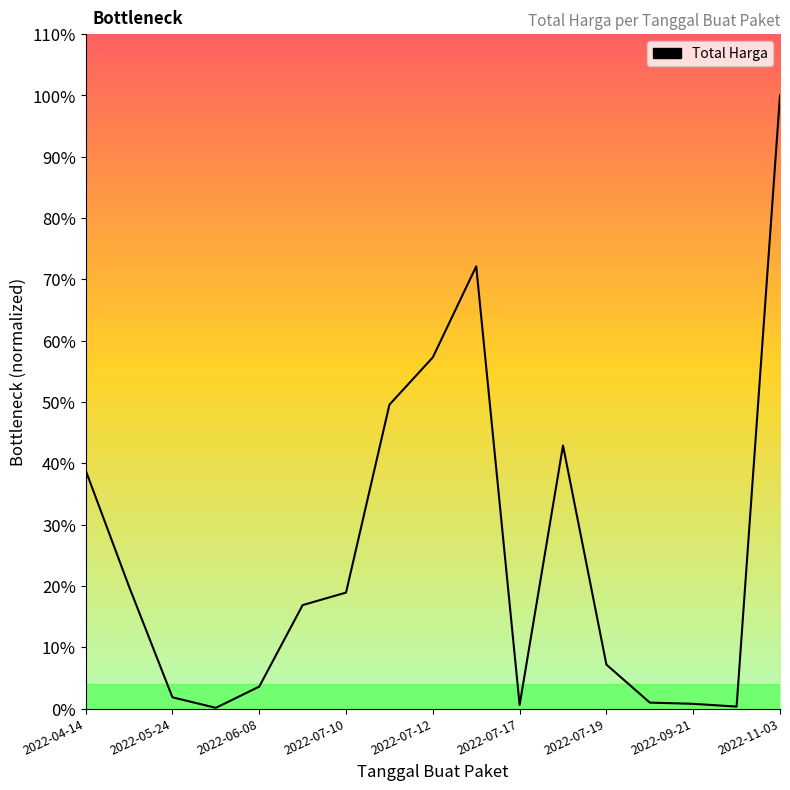

Is this an area chart (filled region under the line)?

Yes